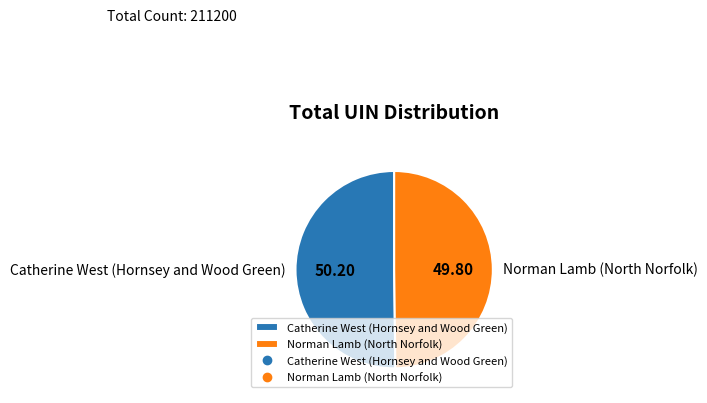

Is the sum of Catherine West (Hornsey and Wood Green) and Norman Lamb (North Norfolk) greater than half?

Yes